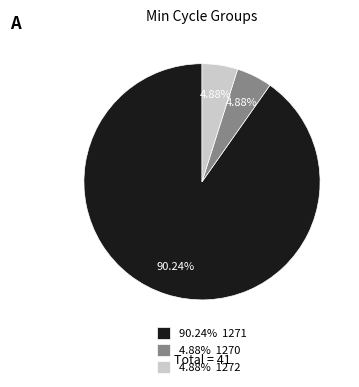

Combined, do 4.88% 1270 and 4.88% 1272 account for over 50%?

No